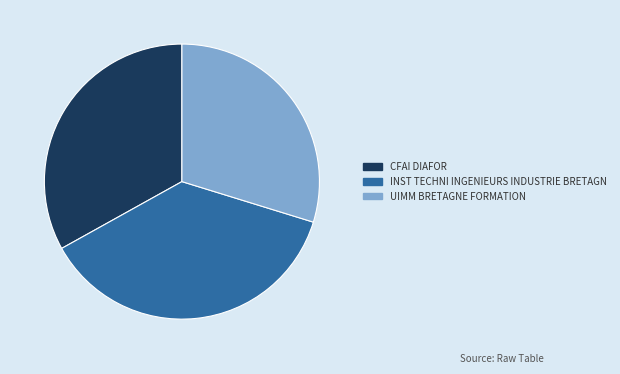

Which has a higher value, CFAI DIAFOR or INST TECHNI INGENIEURS INDUSTRIE BRETAGN?

INST TECHNI INGENIEURS INDUSTRIE BRETAGN